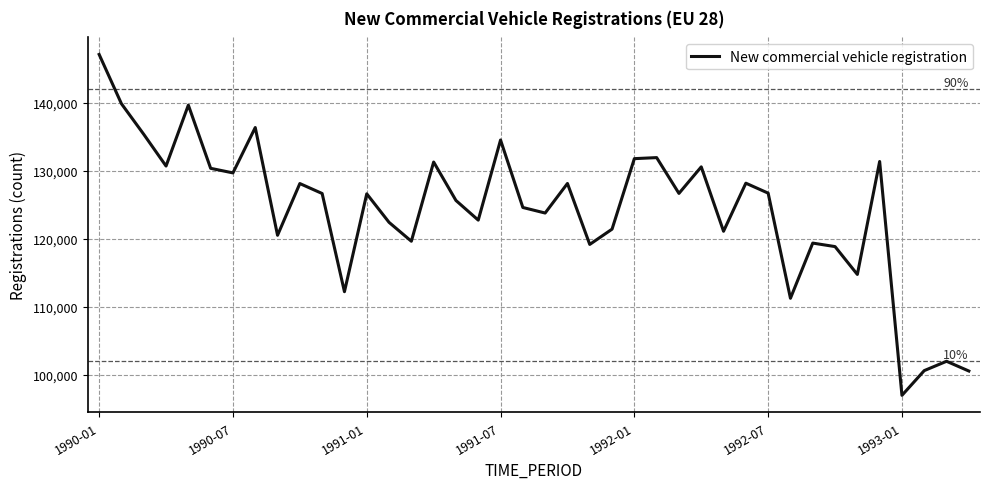

What is the difference between the maximum and minimum values?

50165